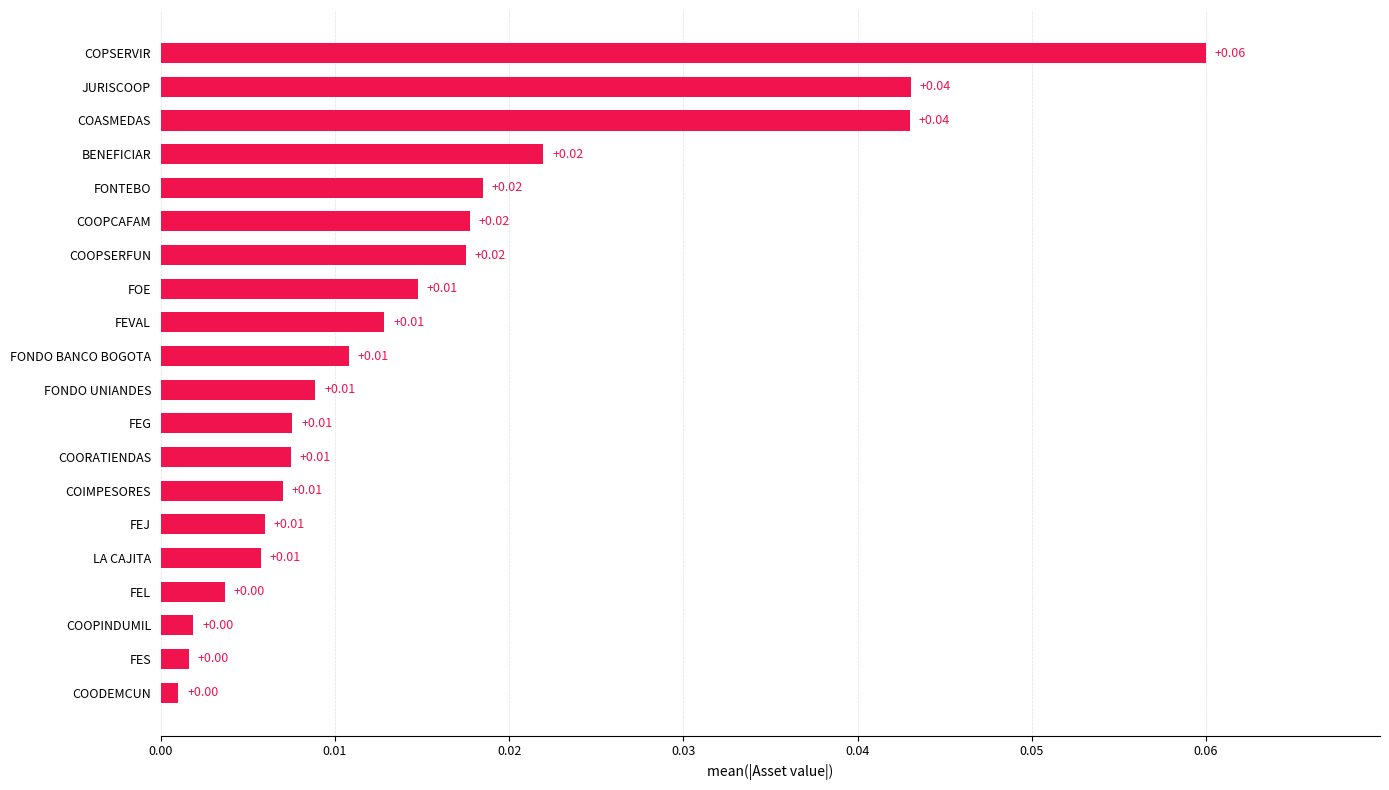

Which has a higher value, FES or FEJ?

FEJ